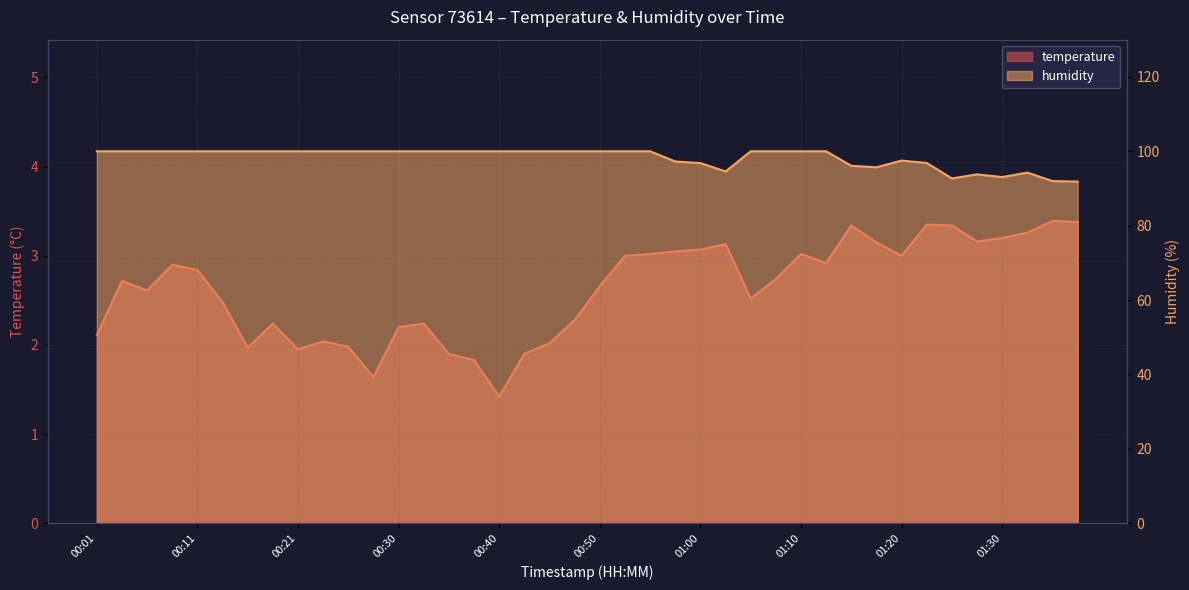

True or false: humidity has more than 2 points higher than both neighbors.

True